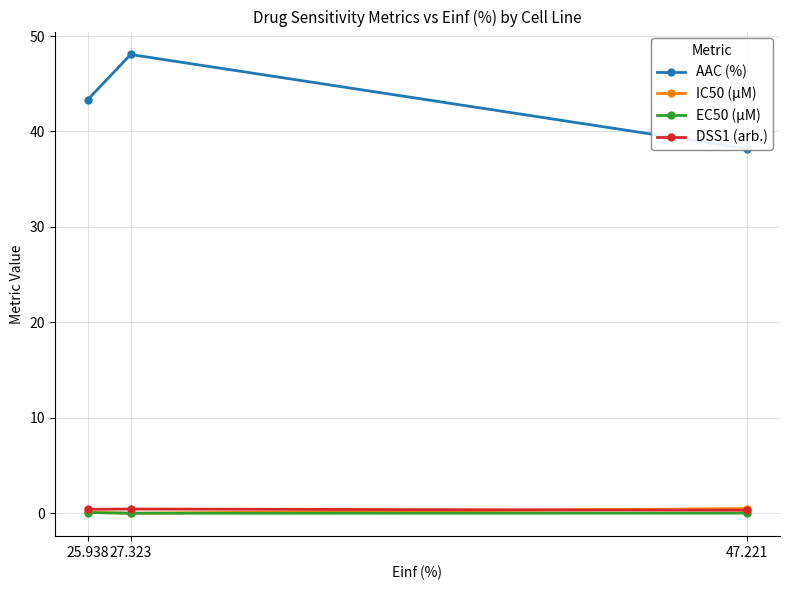

Between 27.323 and 25.938, which is larger?

27.323